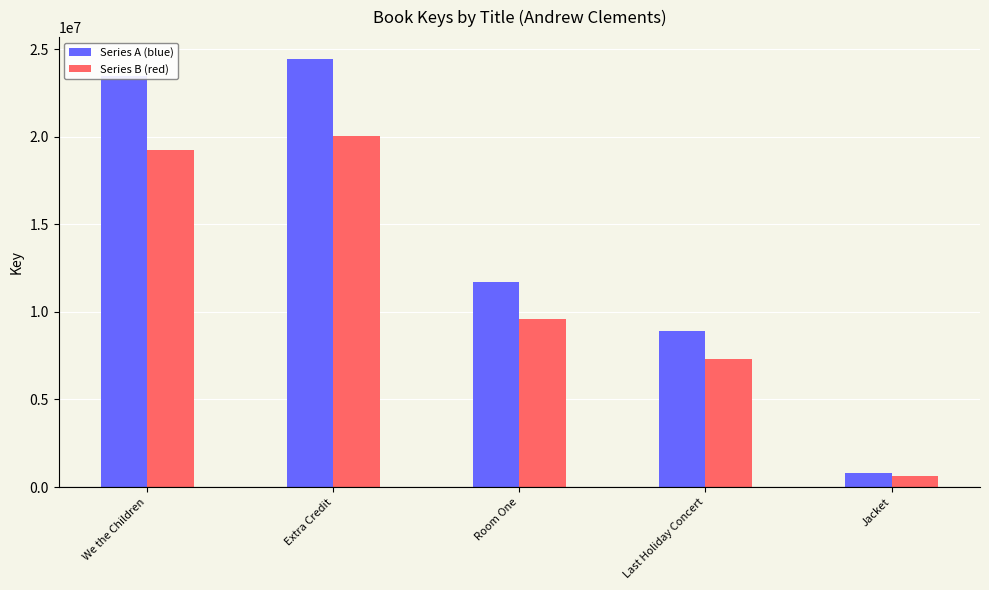

Read the Series A (blue) value at Extra Credit.

24471863.9